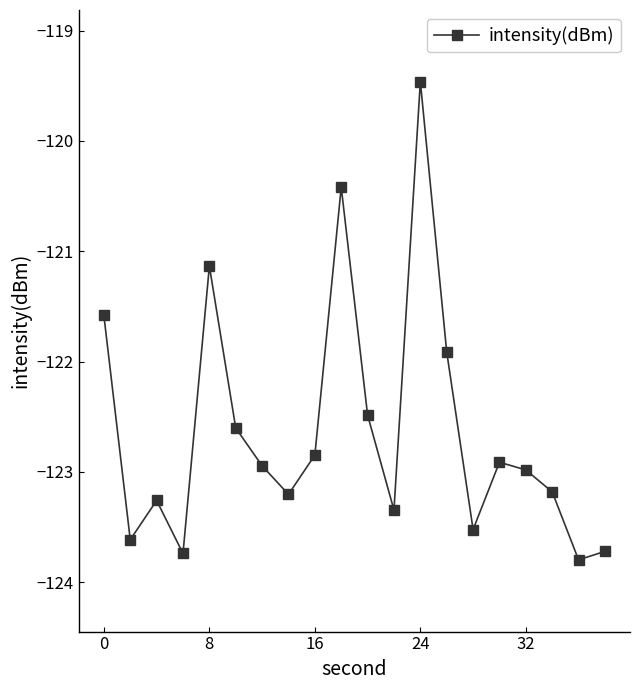

What is the average value?

-122.6